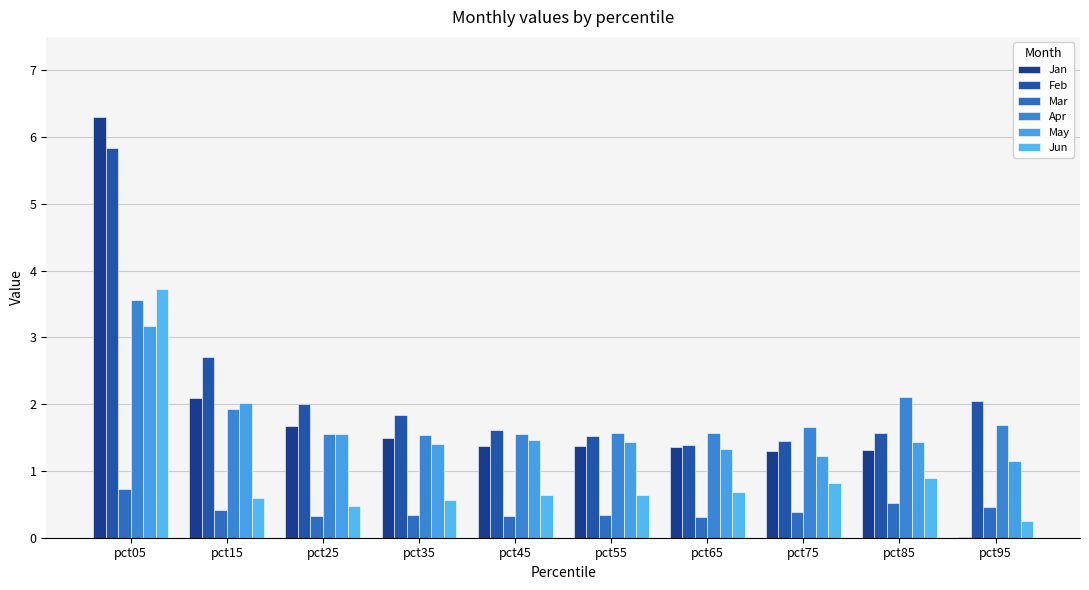

True or false: Jun has a value of 0.4 at pct75.

False